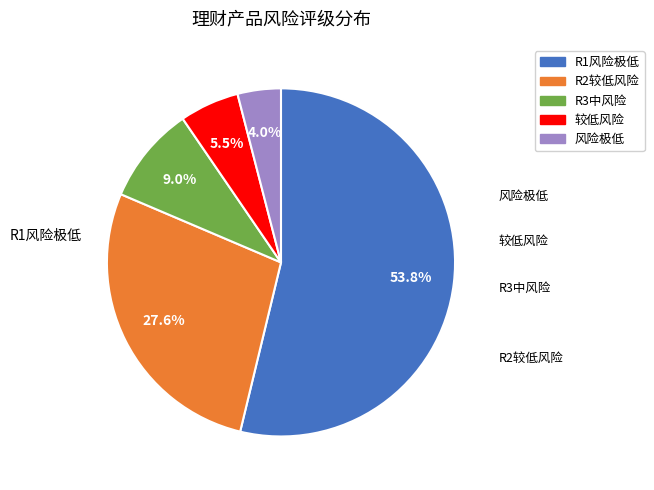

What is the smallest slice in the pie chart?

风险极低